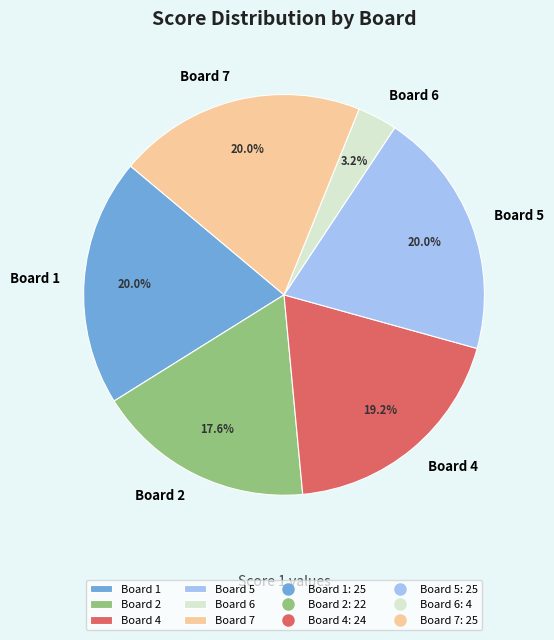

Which slice is the smallest?

Board 6